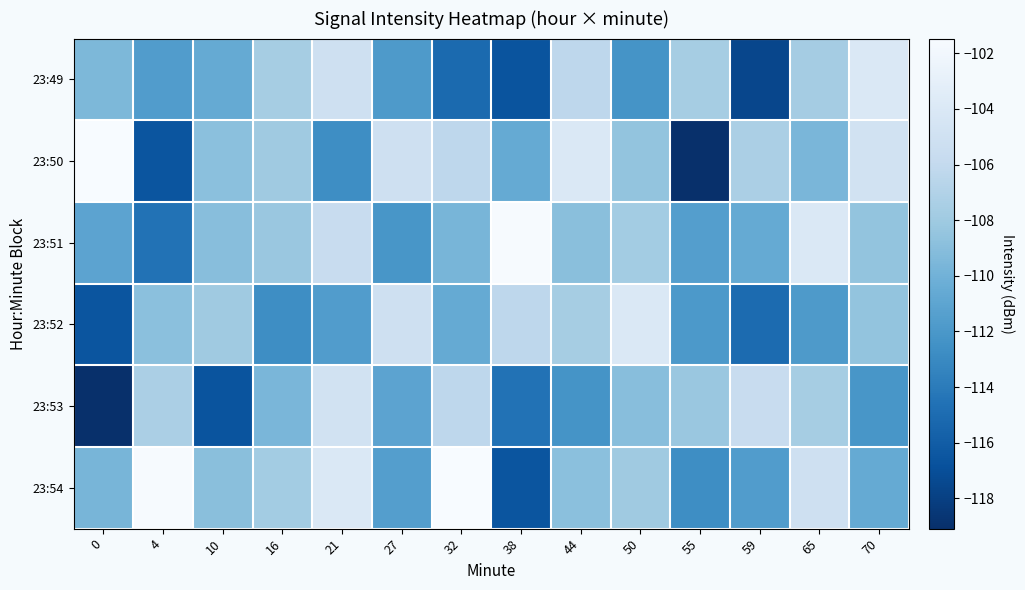

What is the total value across all series at 0?

-667.4